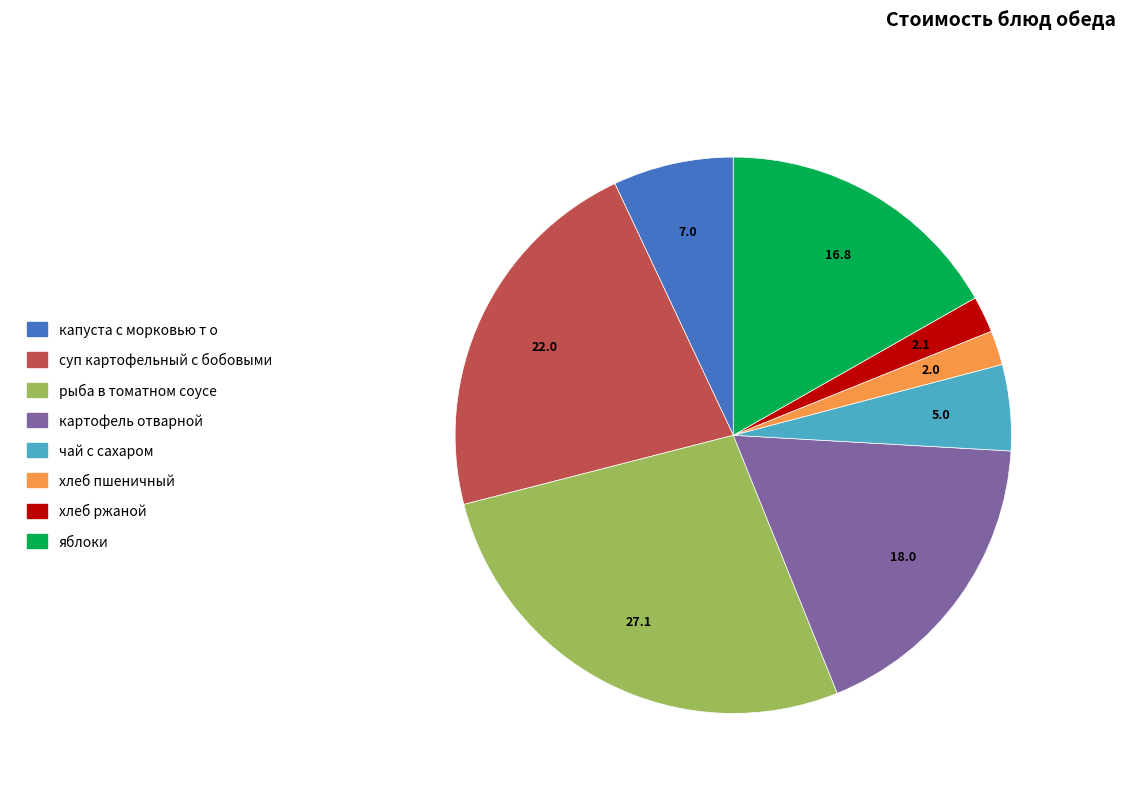

Between рыба в томатном соусе and суп картофельный с бобовыми, which is larger?

рыба в томатном соусе